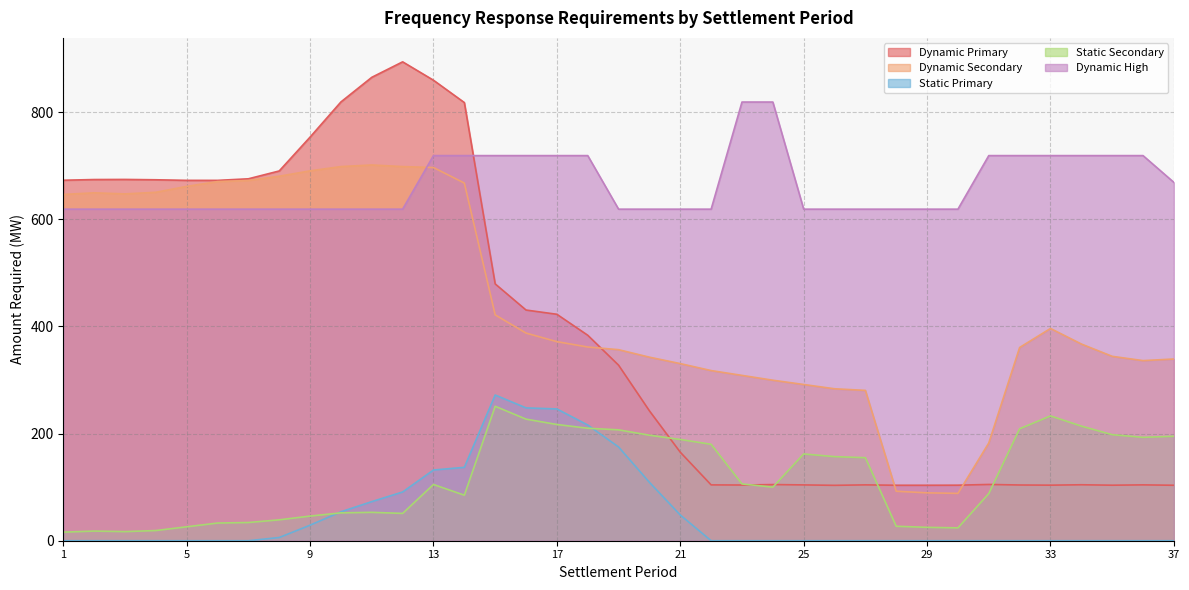

Which series has the largest range (max minus min)?

Dynamic Primary